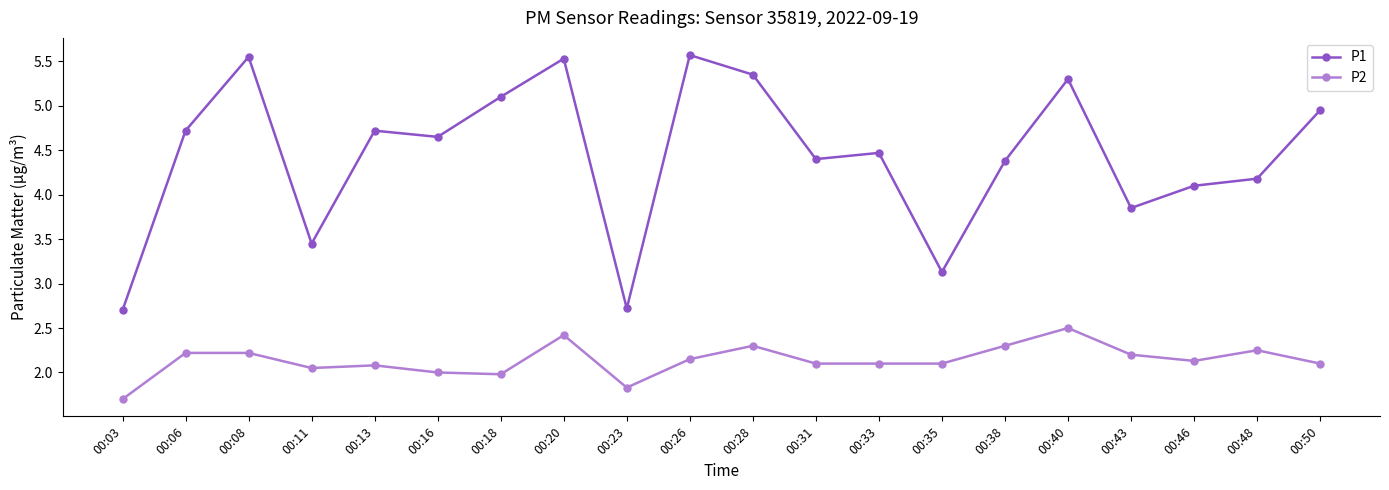

How many lines are shown in the chart?

2